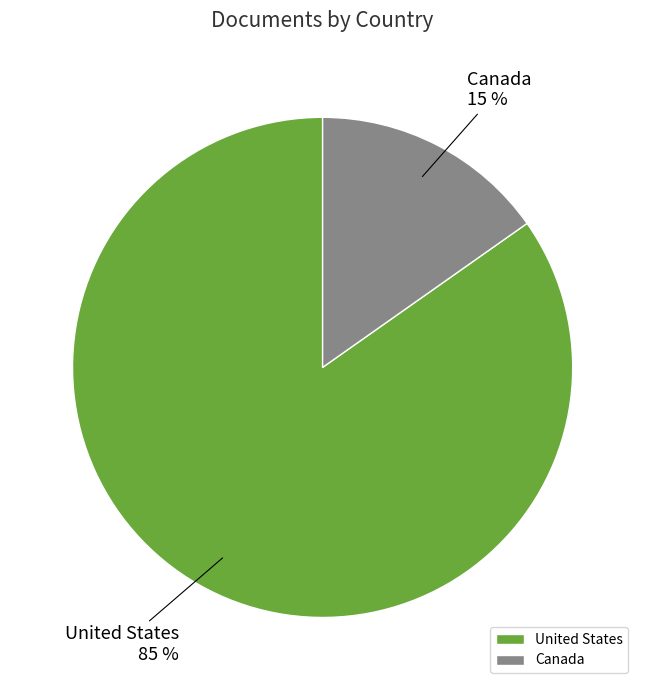

Which slice is the smallest?

Canada